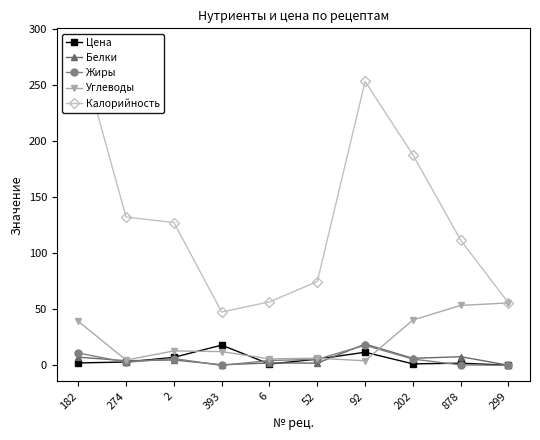

At how many categories does at least one series exceed 39?

10